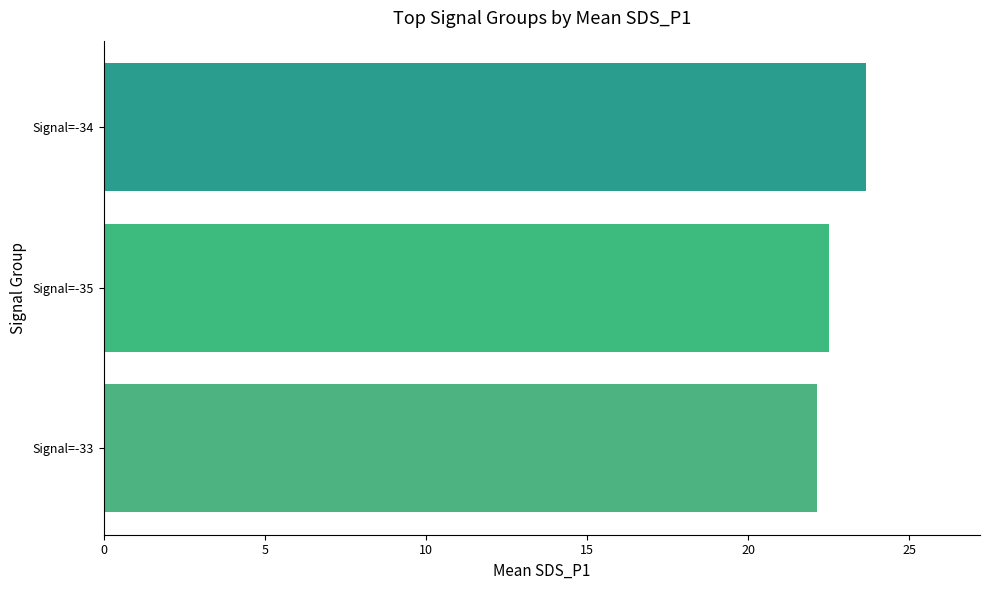

The value at Signal=-34 is 23.7. True or false?

True